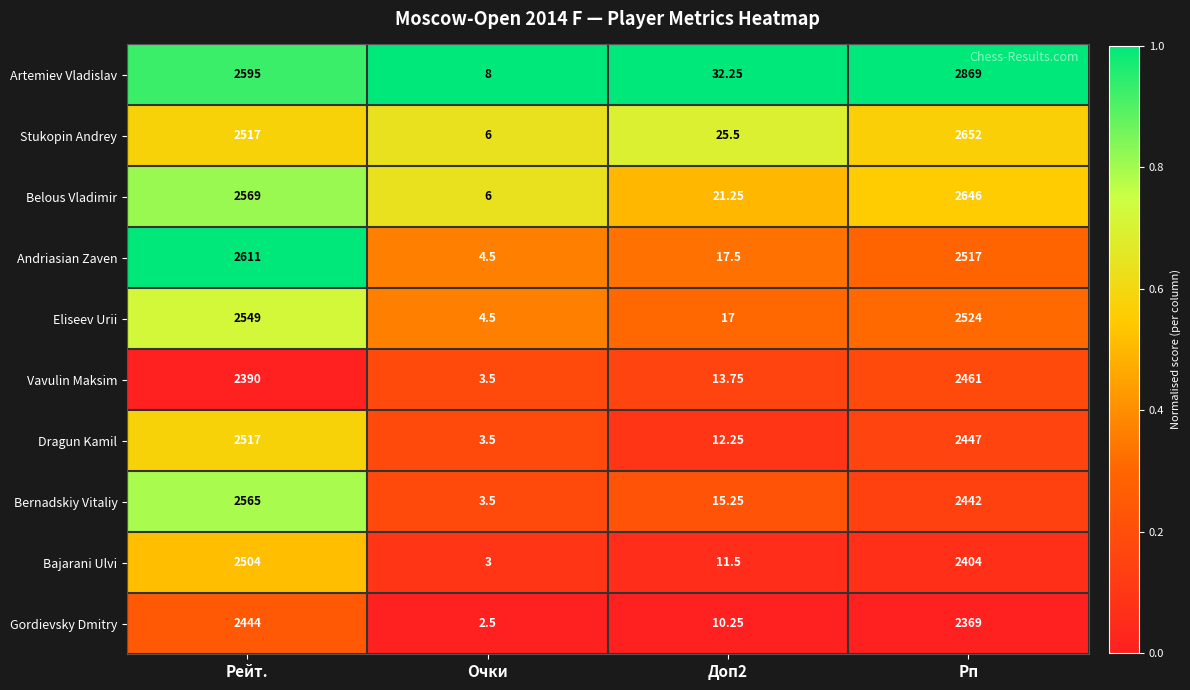

At which label does Bernadskiy Vitaliy reach its minimum?

Очки